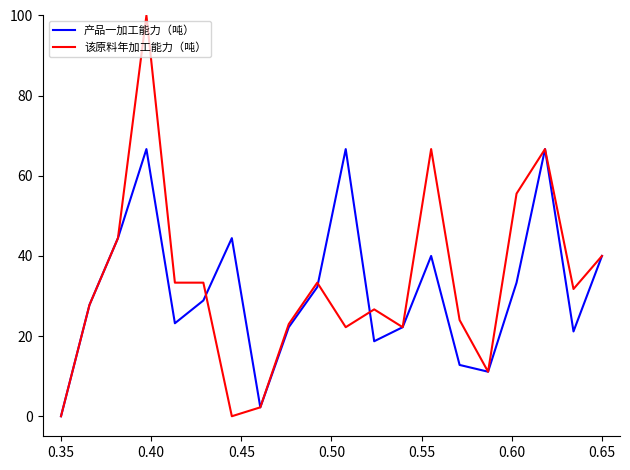

What is the average value of the 产品一加工能力（吨） series?

31.2